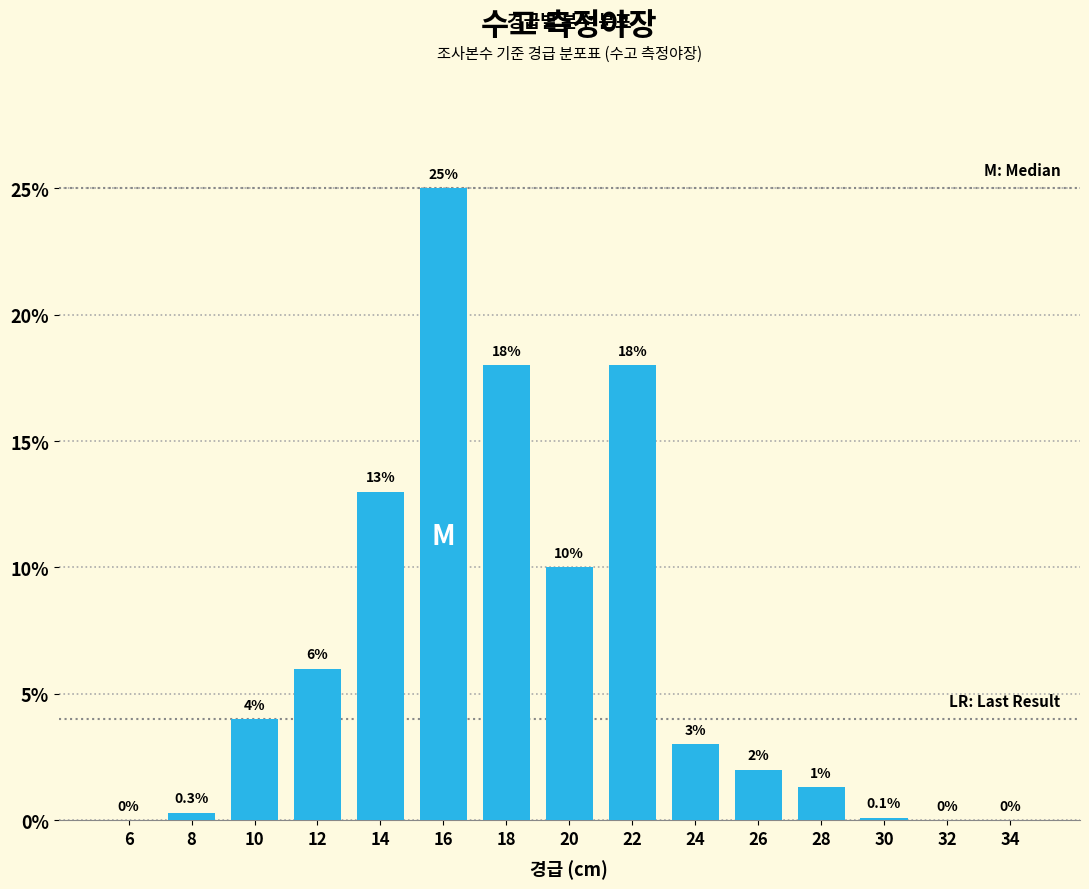

Reading left to right, what are all the values shown in this chart?

6=0.0	8=0.3	10=4.0	12=6.0	14=13.0	16=25.0	18=18.0	20=10.0	22=18.0	24=3.0	26=2.0	28=1.3	30=0.1	32=0.0	34=0.0